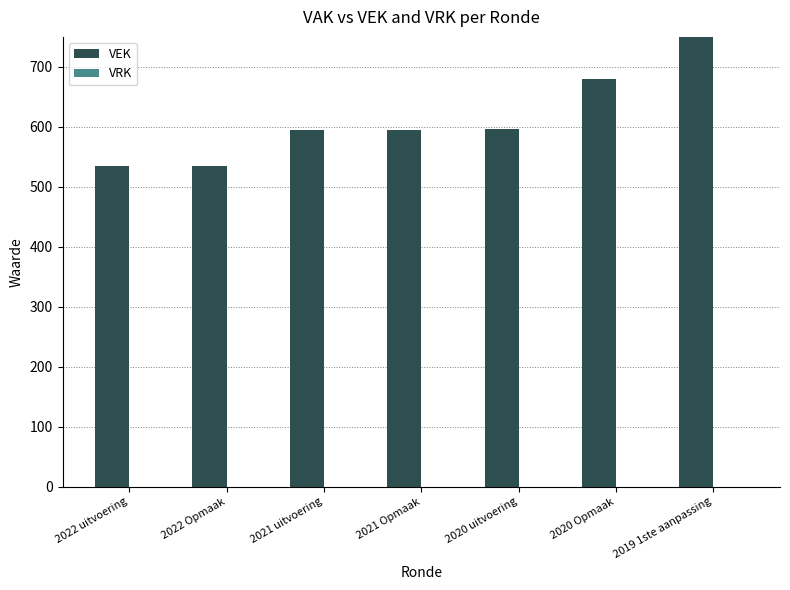

At 2020 Opmaak, list the series in order from largest to smallest.

VEK, VRK